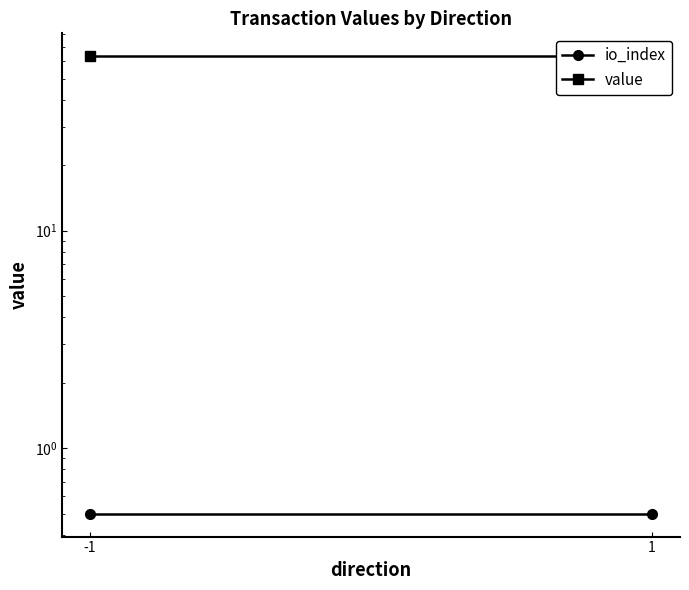

What is the average value of the io_index series?

0.5